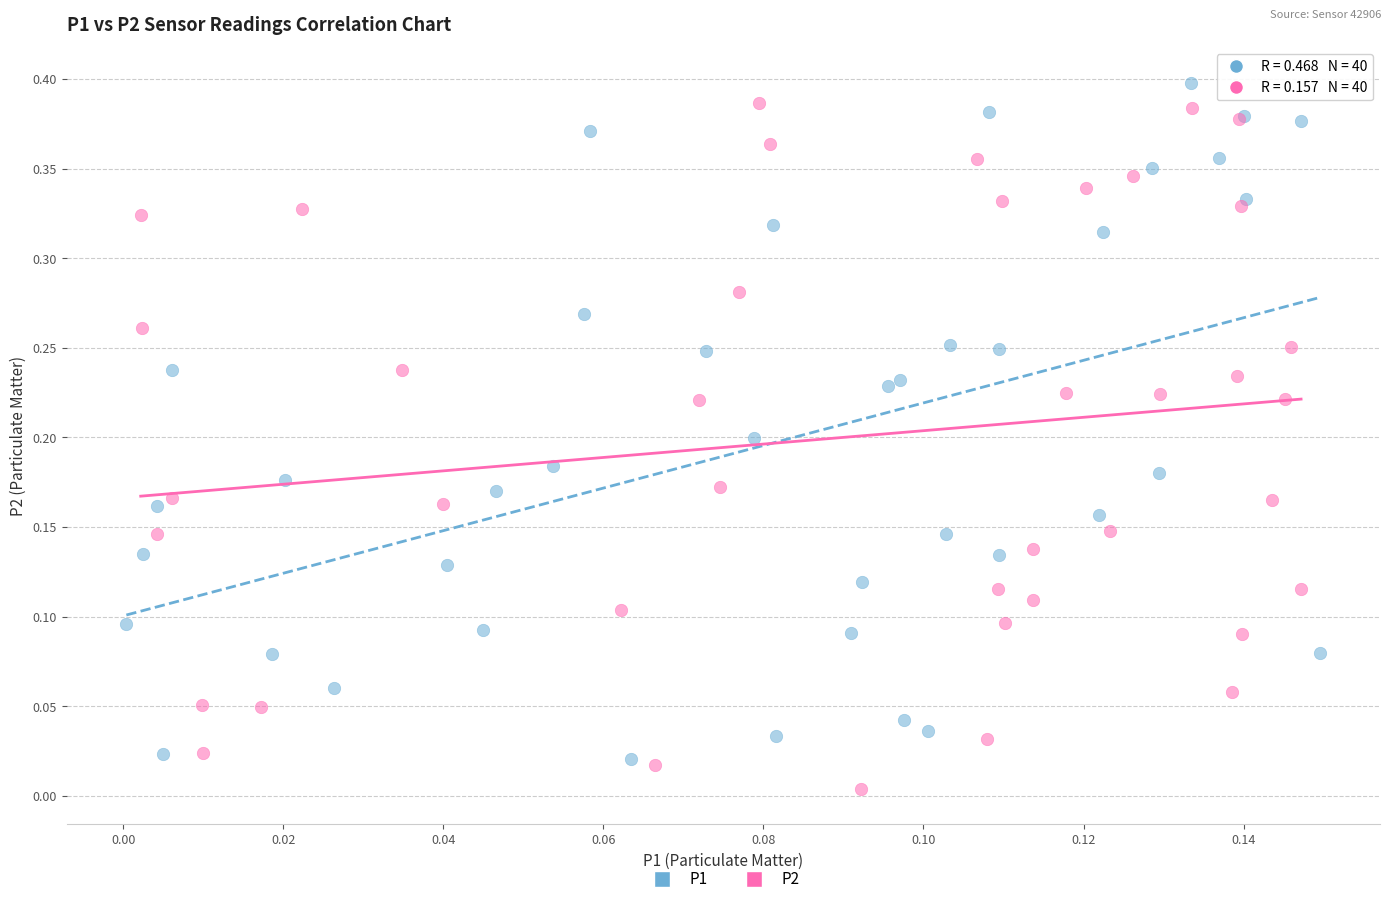

What are all the series names shown in the legend?

P1, P2